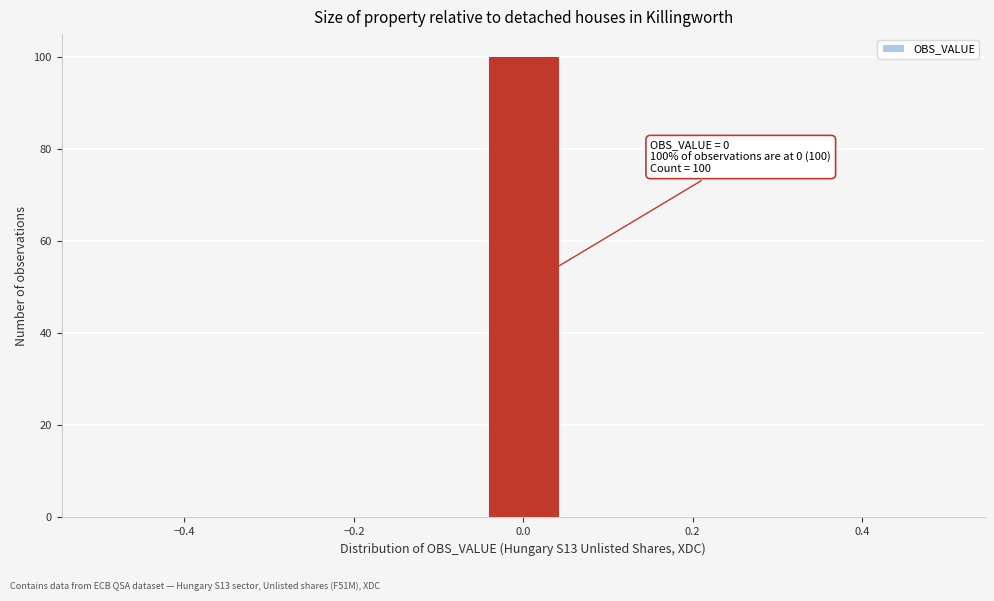

Which range on the x-axis has the tallest bar?

-0.04 to 0.04